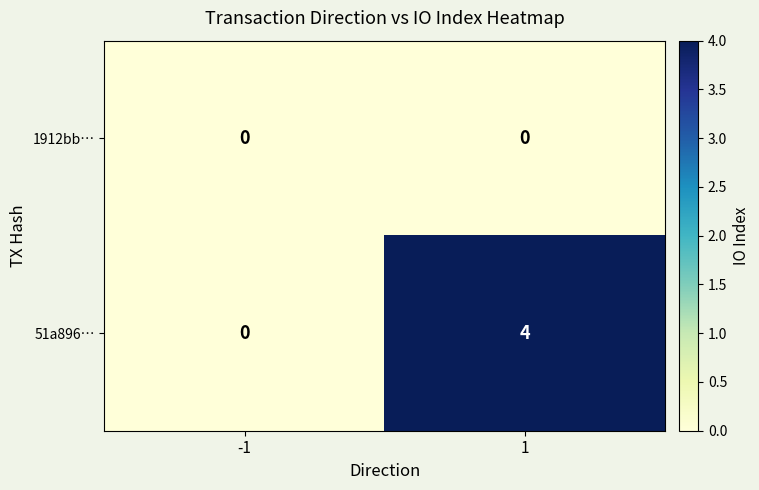

At which category does the chart reach its peak across all series?

1